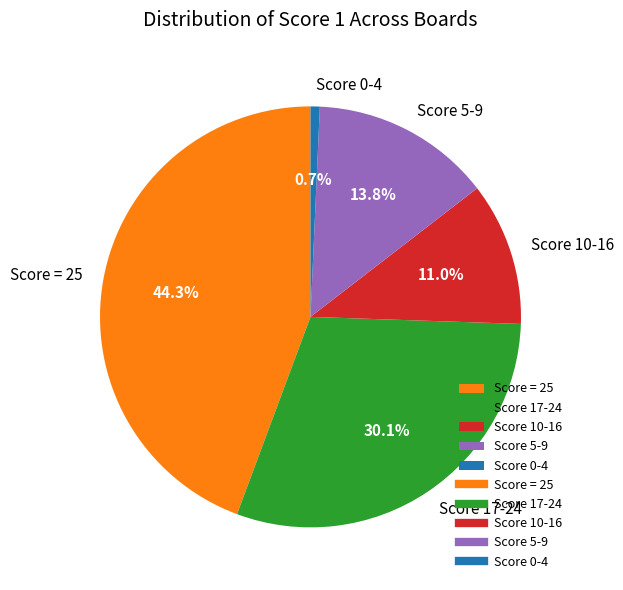

Approximately how many times larger is the value at Score = 25 compared to Score 5-9?

3.2